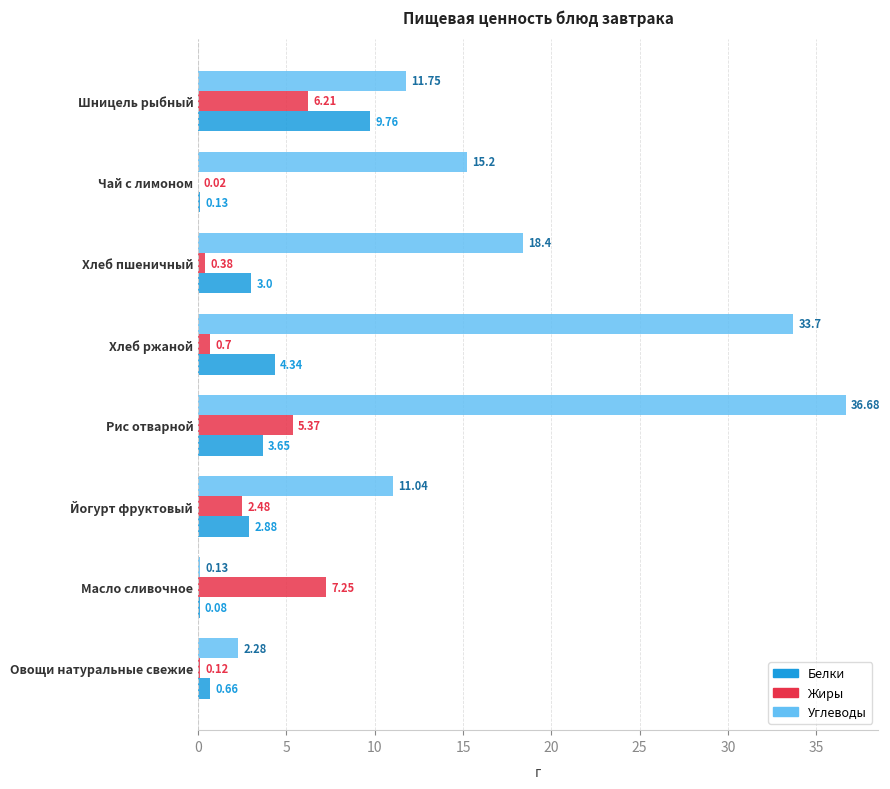

Which label corresponds to the largest value in the chart?

Рис отварной